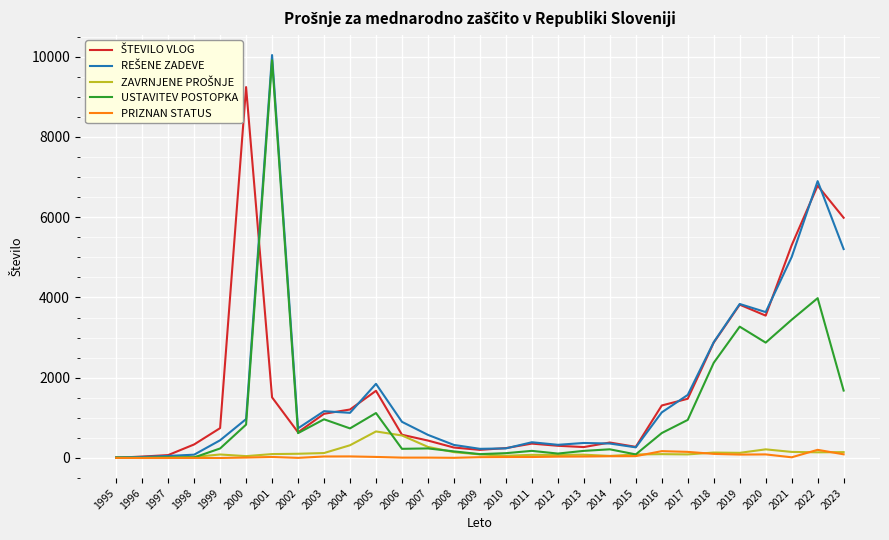

At how many categories does at least one series exceed 9991?

1